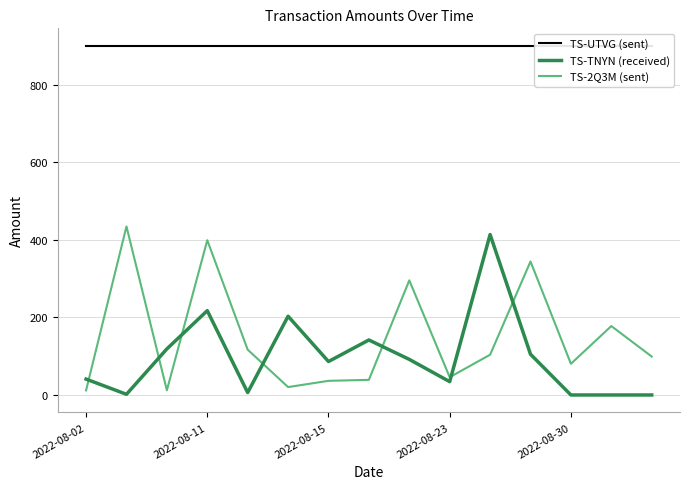

What is the highest value of the TS-2Q3M (sent) series?

434.4